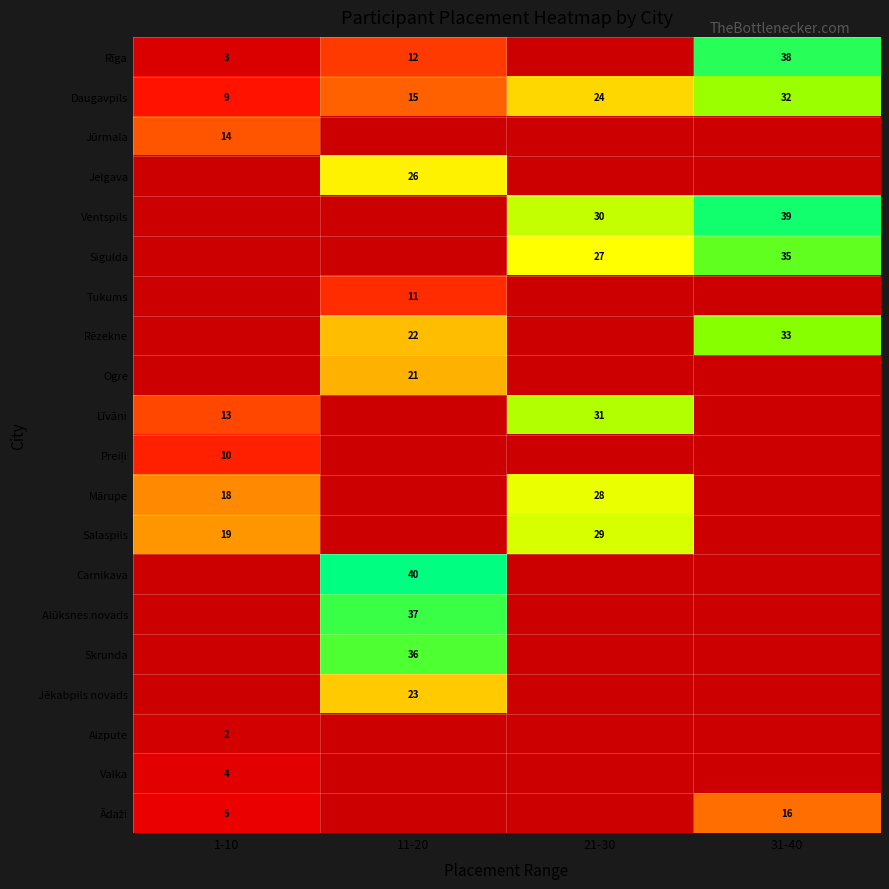

True or false: Jēkabpils novads has a value of 23 at 11-20.

True